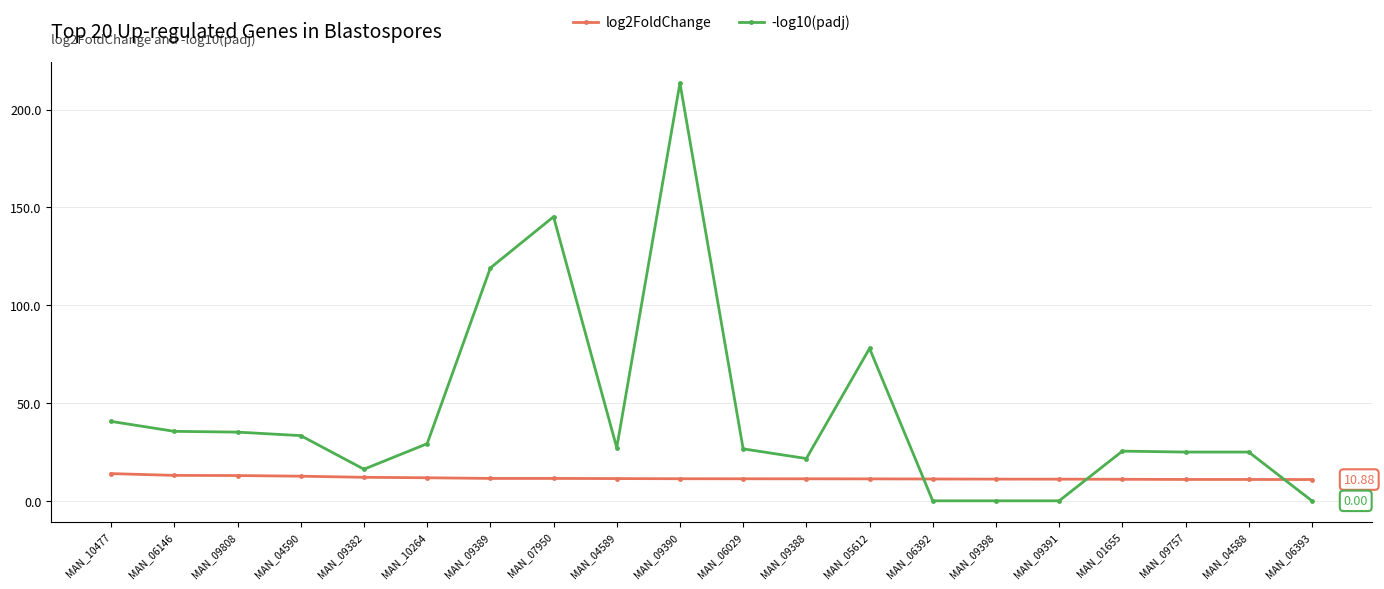

Does the chart display data point markers on the line(s)?

Yes